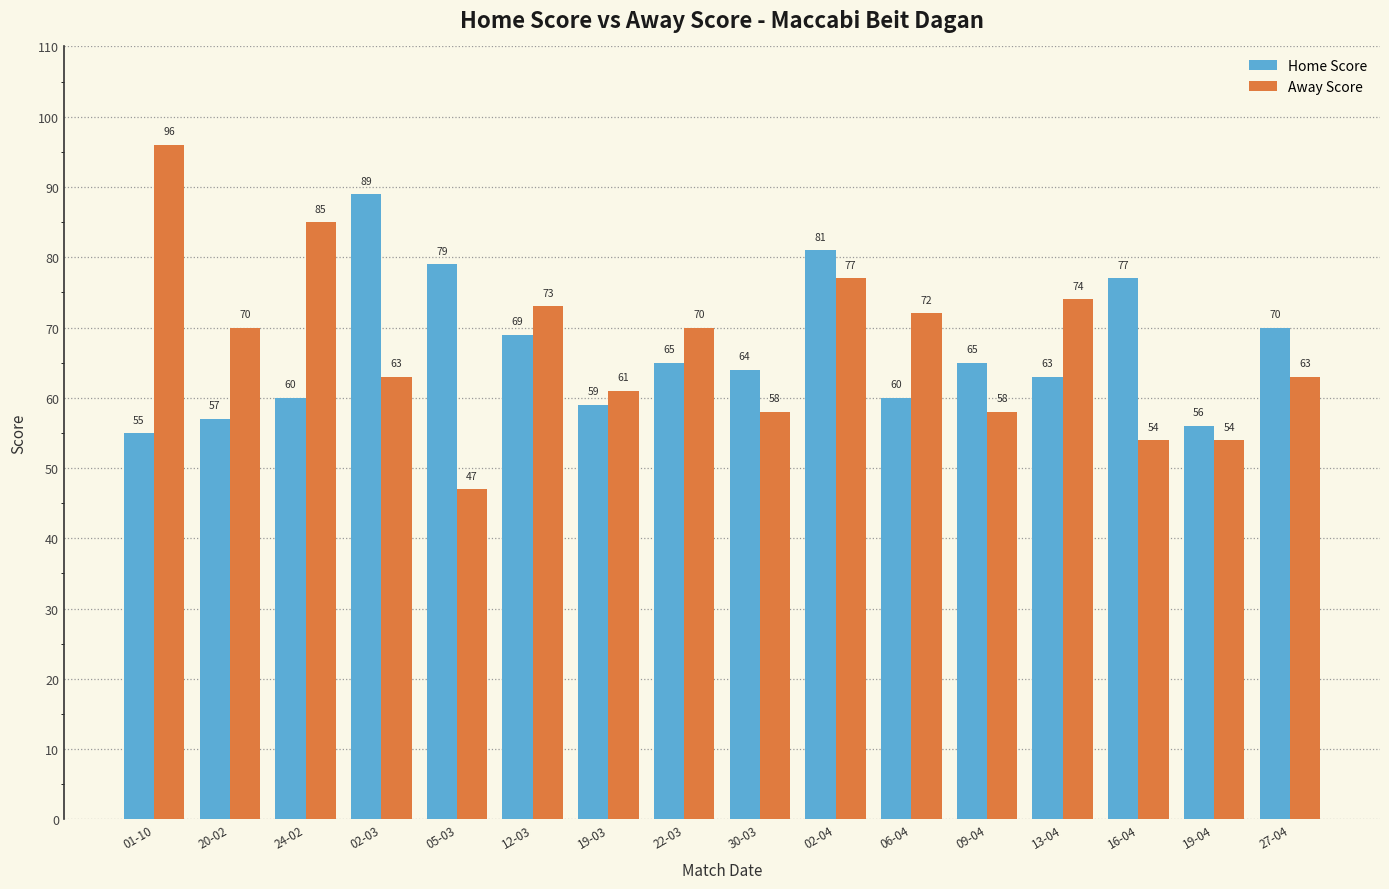

What is the sum of all Home Score values?

1069